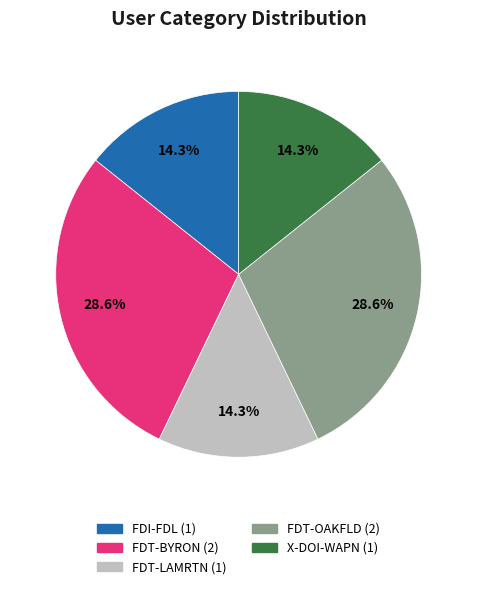

How many segments does this pie chart have?

5